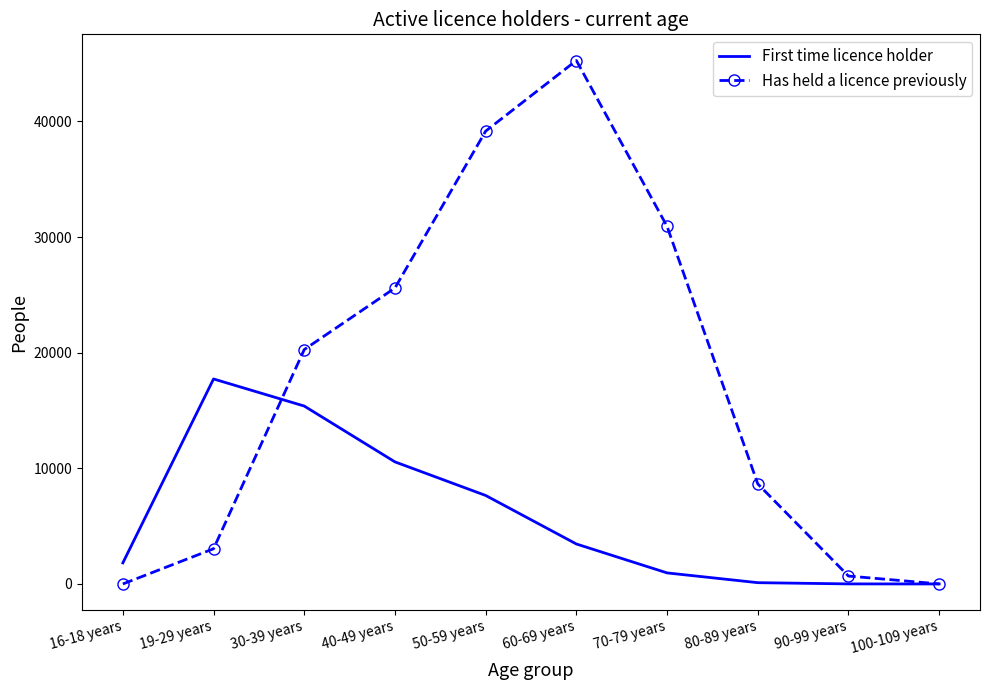

What position from the left is 100-109 years?

10